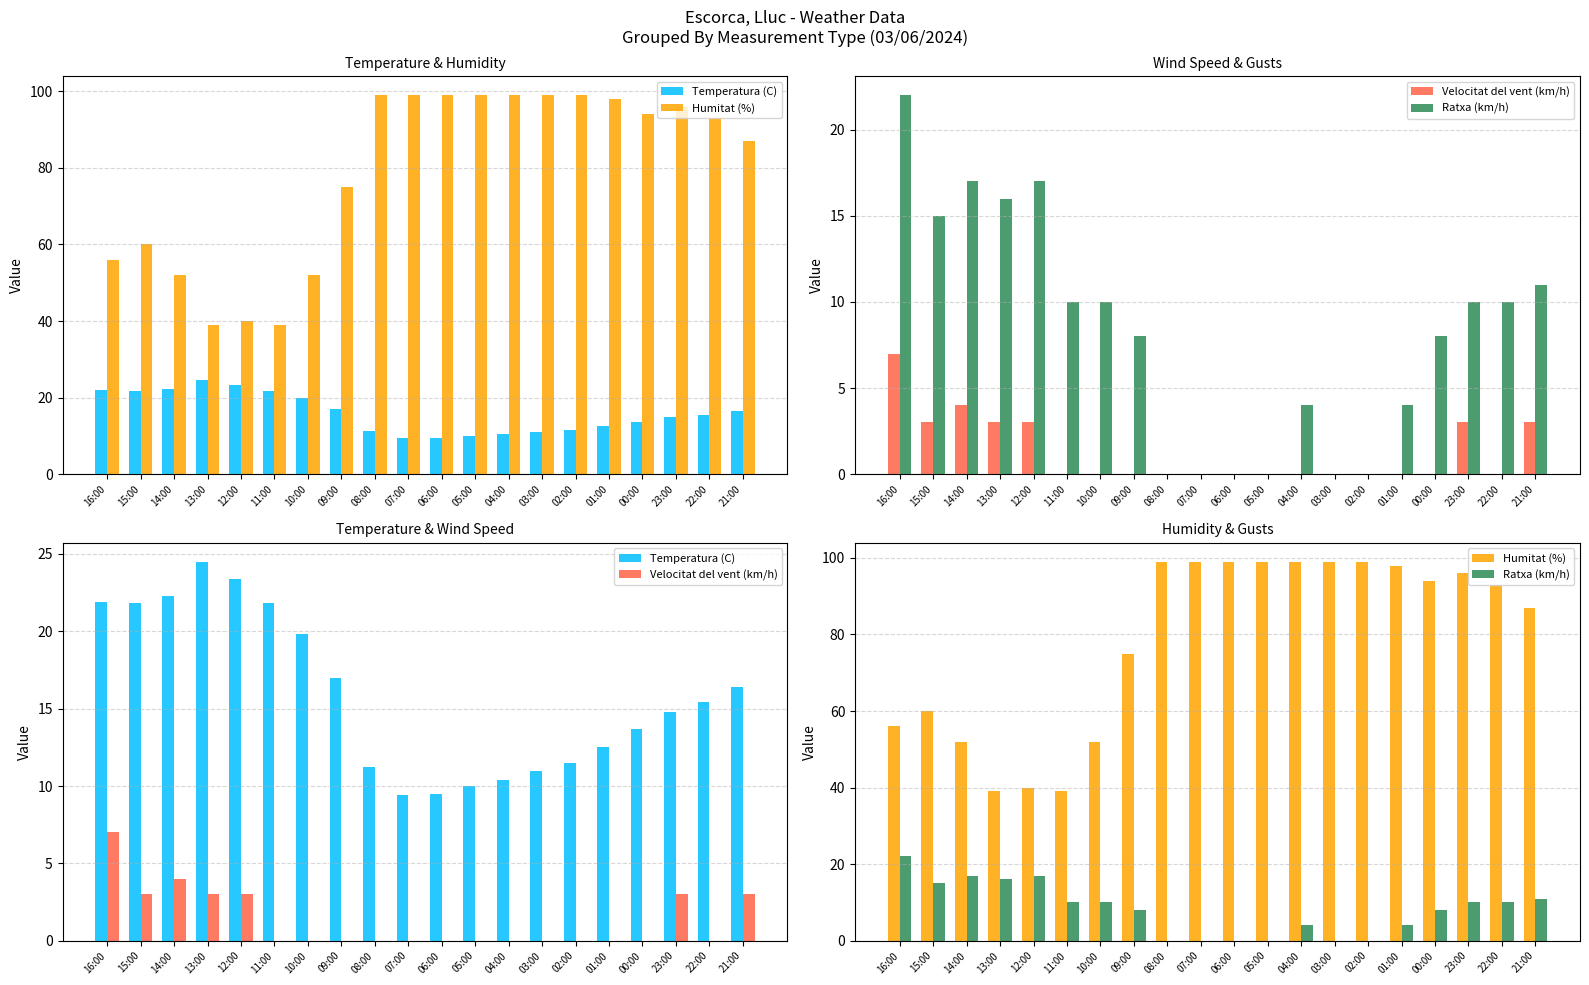

Reading left to right, what are all the values shown in this chart?

Temperatura (C): 21.9	21.8	22.3	24.5	23.4	21.8	19.8	17.0	11.2	9.4	9.5	10.0	10.4	11.0	11.5	12.5	13.7	14.8	15.4	16.4
Humitat (%): 56.0	60.0	52.0	39.0	40.0	39.0	52.0	75.0	99.0	99.0	99.0	99.0	99.0	99.0	99.0	98.0	94.0	96.0	93.0	87.0
Velocitat del vent (km/h): 7.0	3.0	4.0	3.0	3.0	0.0	0.0	0.0	0.0	0.0	0.0	0.0	0.0	0.0	0.0	0.0	0.0	3.0	0.0	3.0
Ratxa (km/h): 22.0	15.0	17.0	16.0	17.0	10.0	10.0	8.0	0.0	0.0	0.0	0.0	4.0	0.0	0.0	4.0	8.0	10.0	10.0	11.0